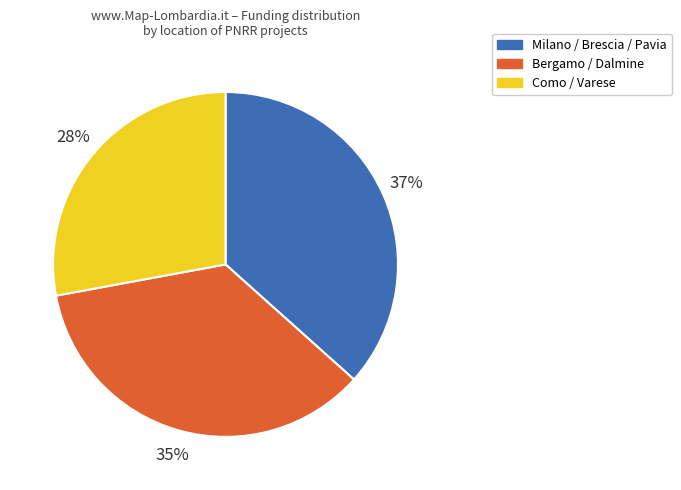

Do Como / Varese and Milano / Brescia / Pavia together represent more than half of the pie?

Yes